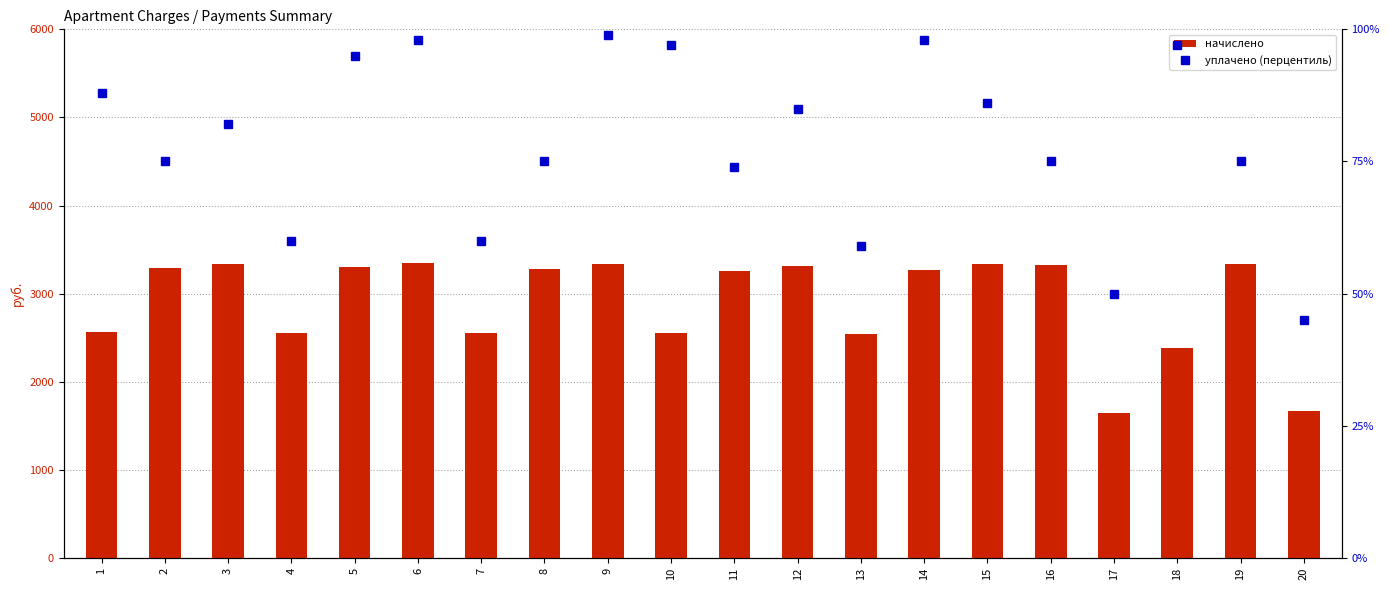

What is the approximate value of уплачено (%) at 10?

5820.0